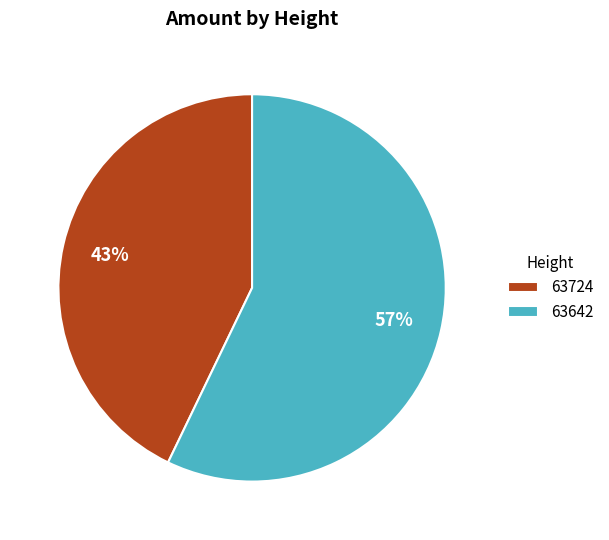

Count the number of slices in the pie.

2